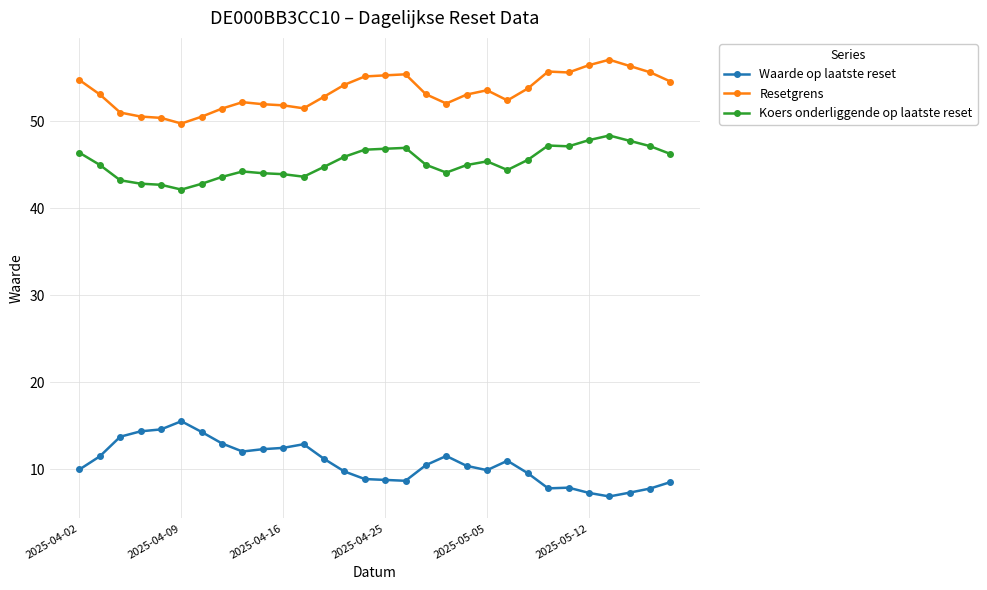

What is the average value of the Resetgrens series?

53.4